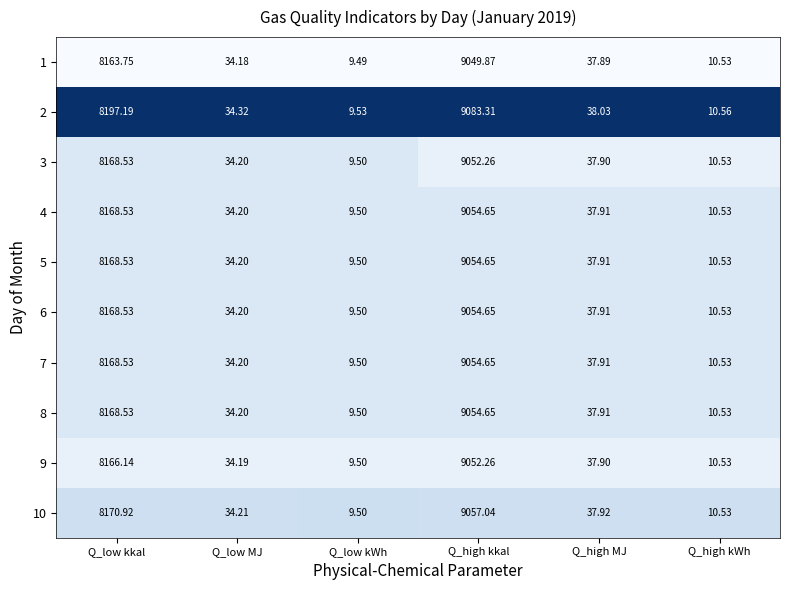

What is the spread (max minus min) of values at Q_low kWh?

0.0